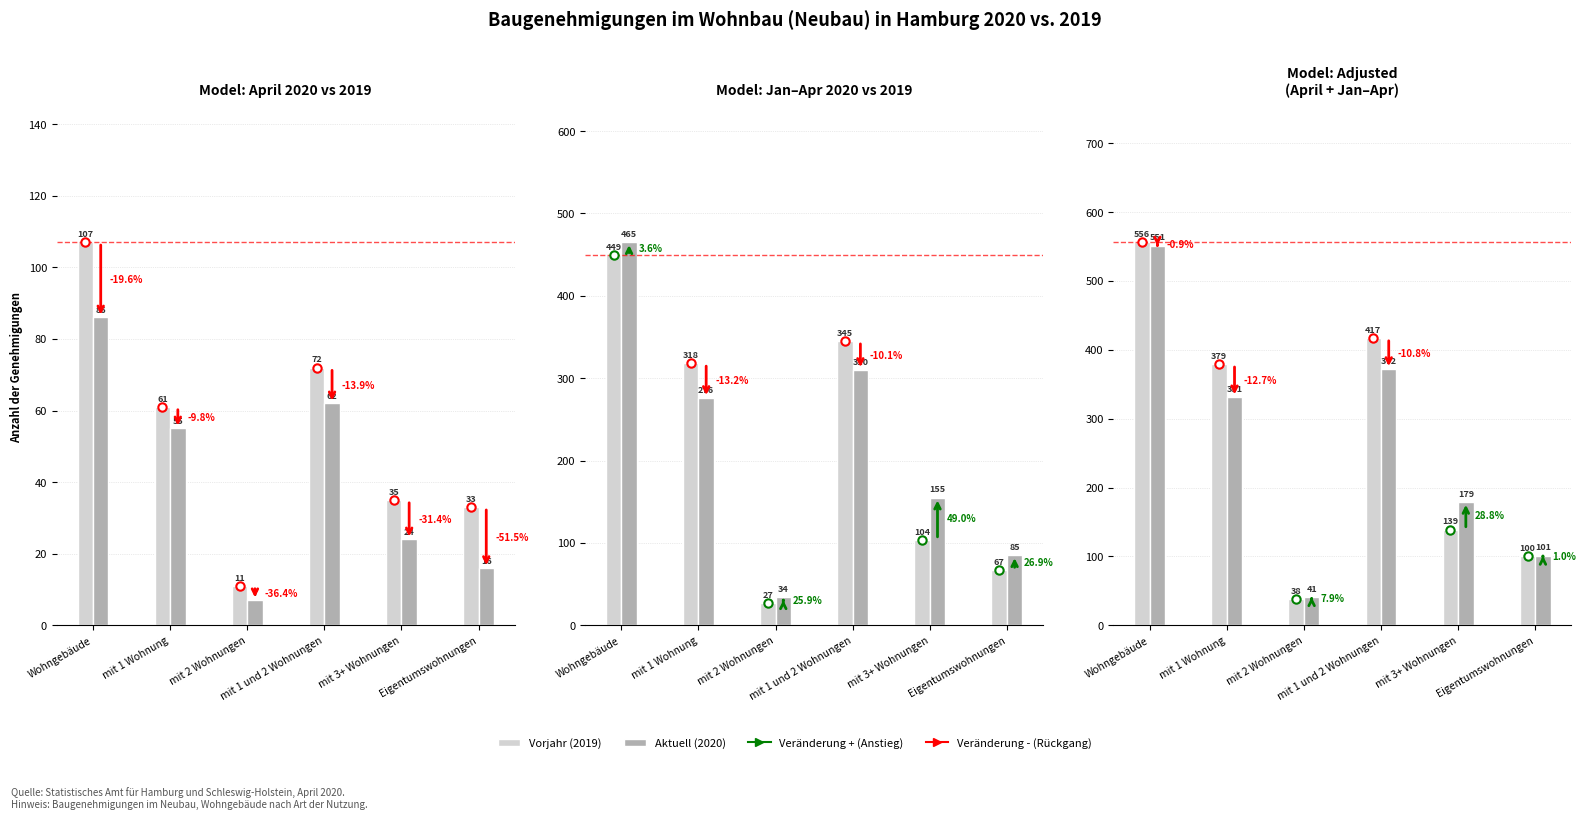

How many bars are there in each group?

2